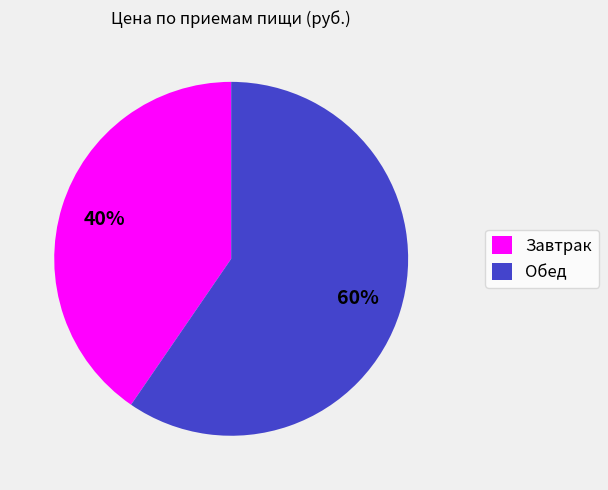

How many segments does this pie chart have?

2